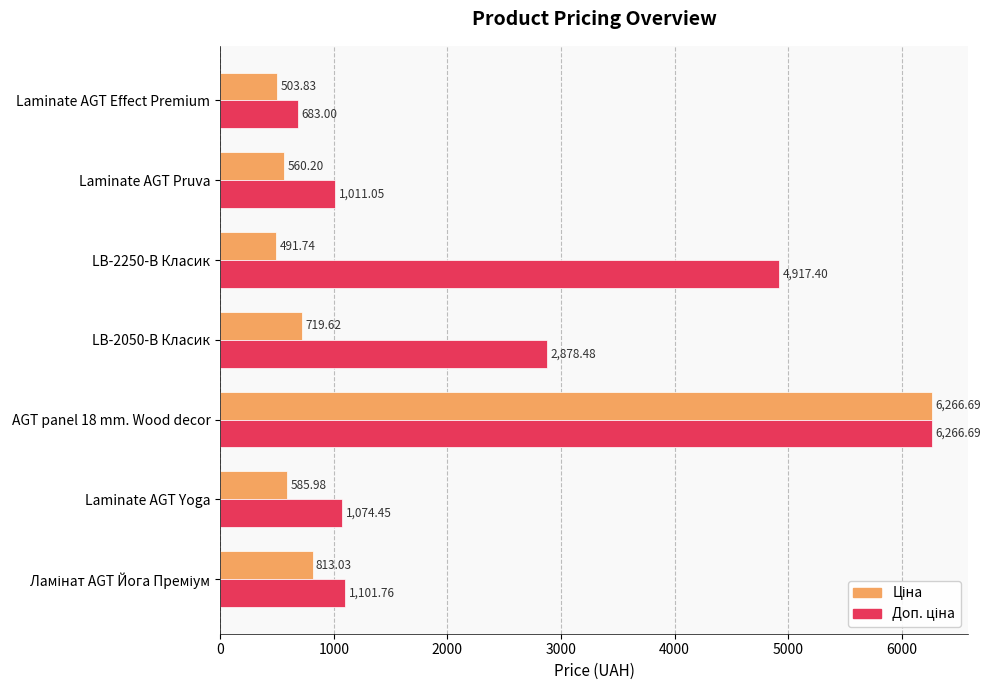

What is the total value across all series at LB-2250-В Класик?

5409.1